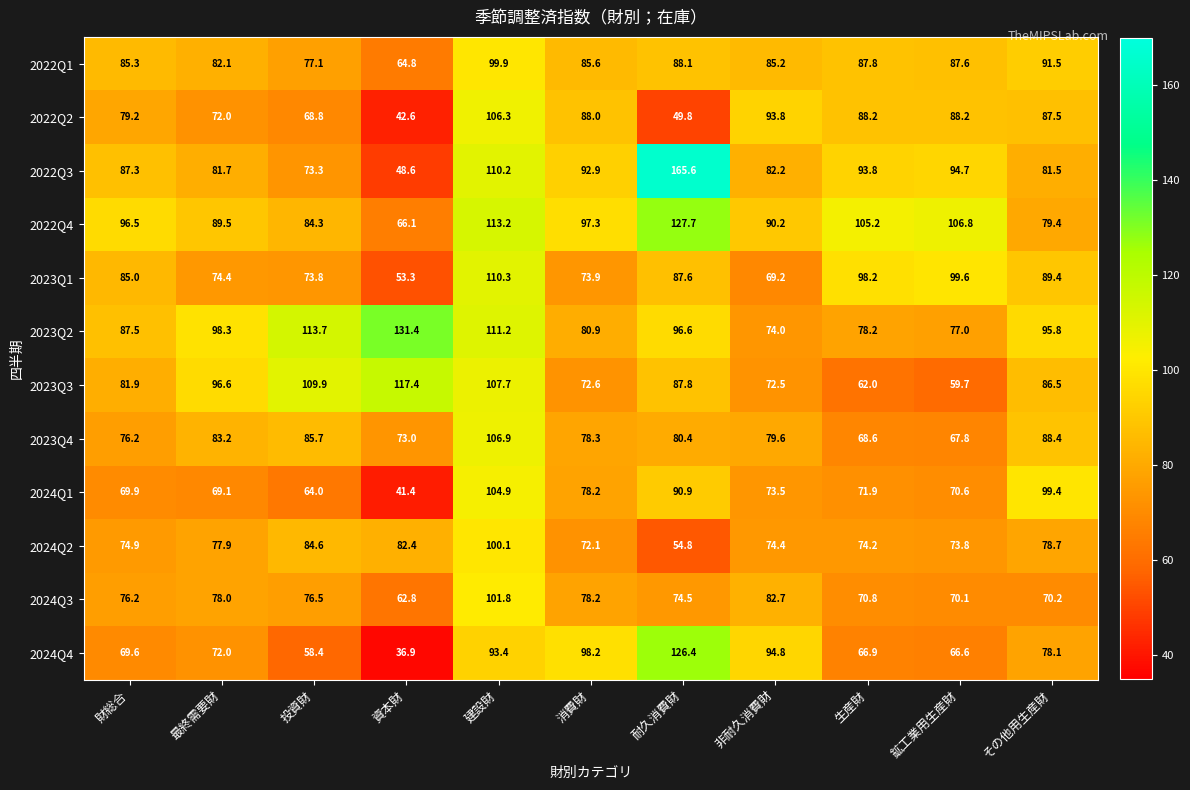

At which label does 2024Q1 first exceed 71?

建設財